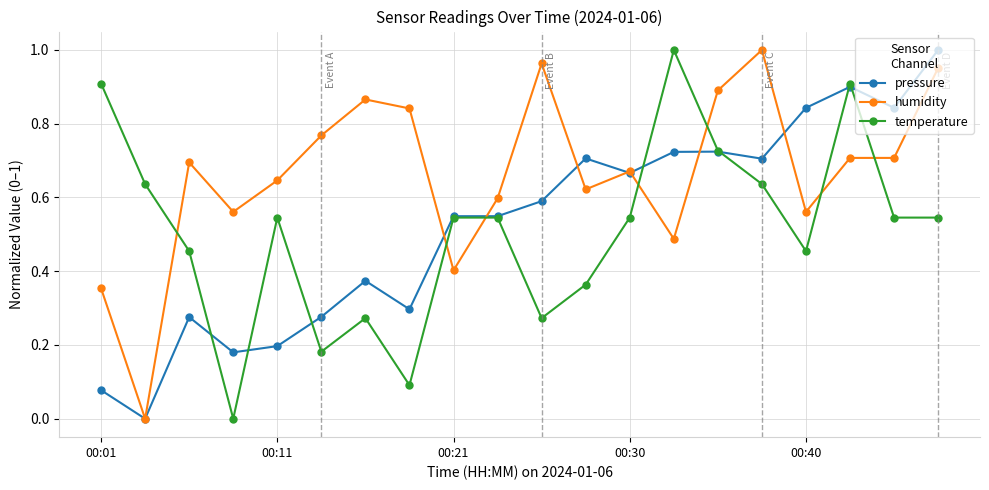

Which series has the largest total across all categories?

humidity